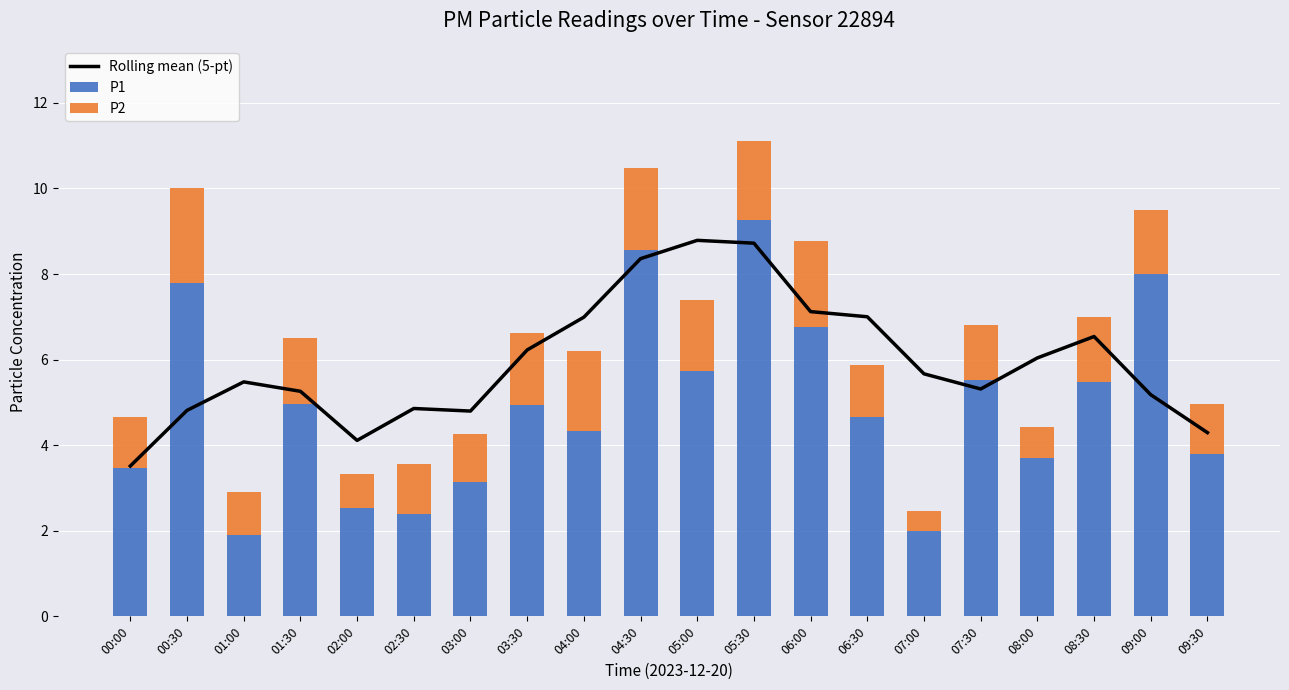

What is the smallest value displayed?

0.5